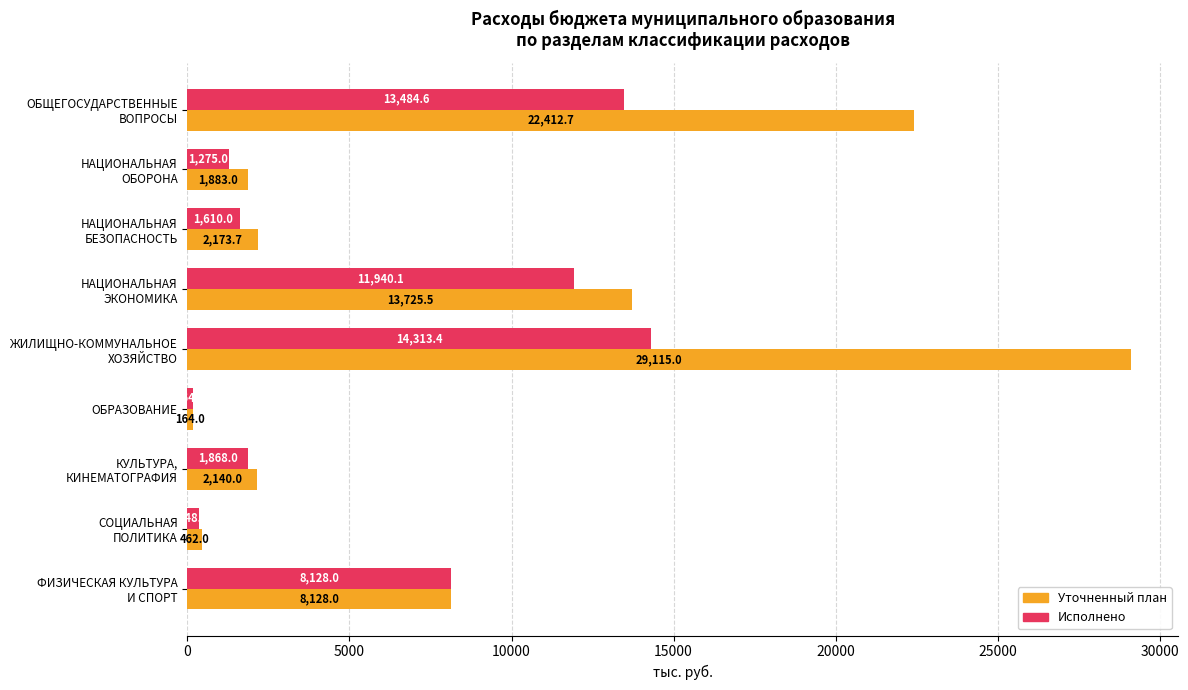

Which series has the largest range (max minus min)?

Уточненный план